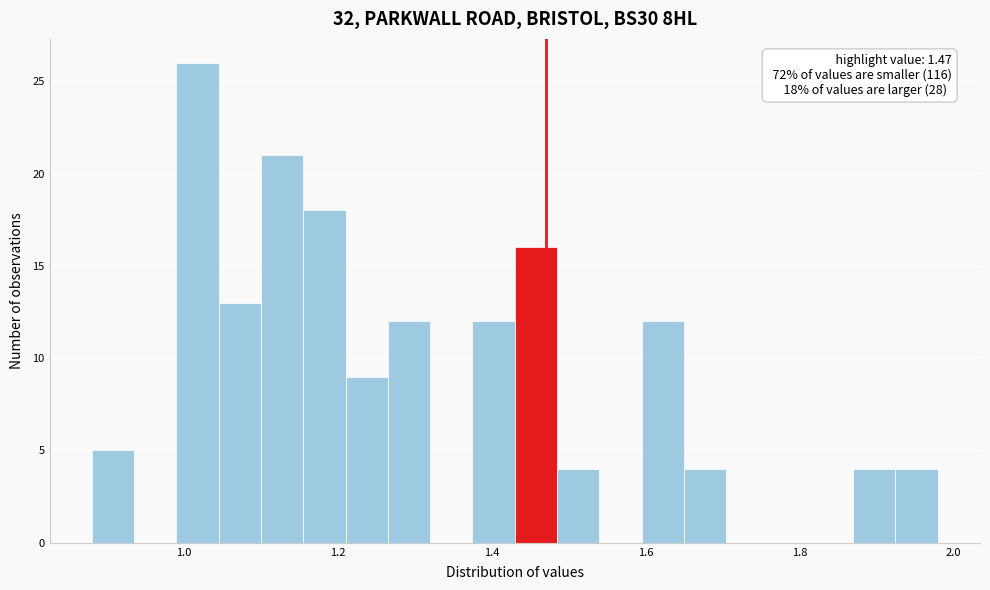

Read against the x-axis, roughly where is the centre of the tallest bar?

1.02